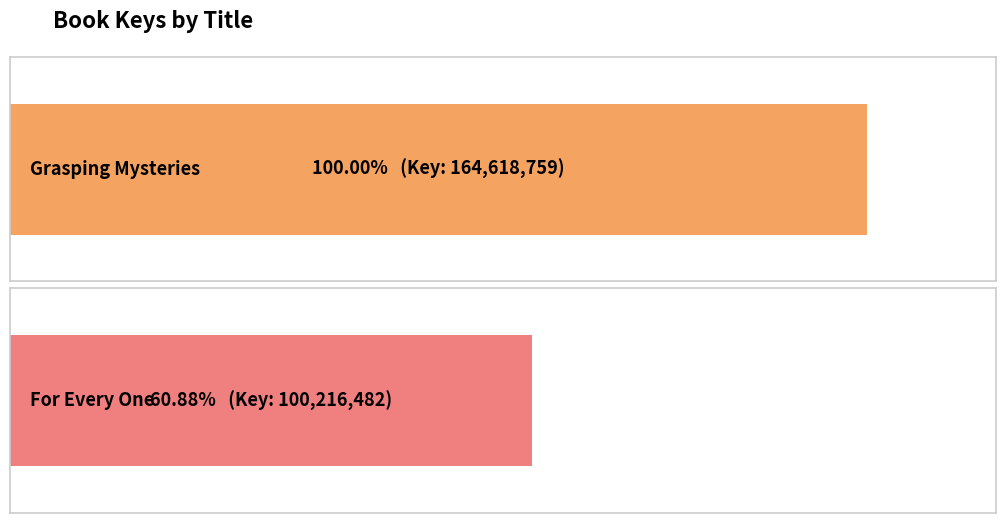

What is the label of the 1st bar from the right?

For Every One